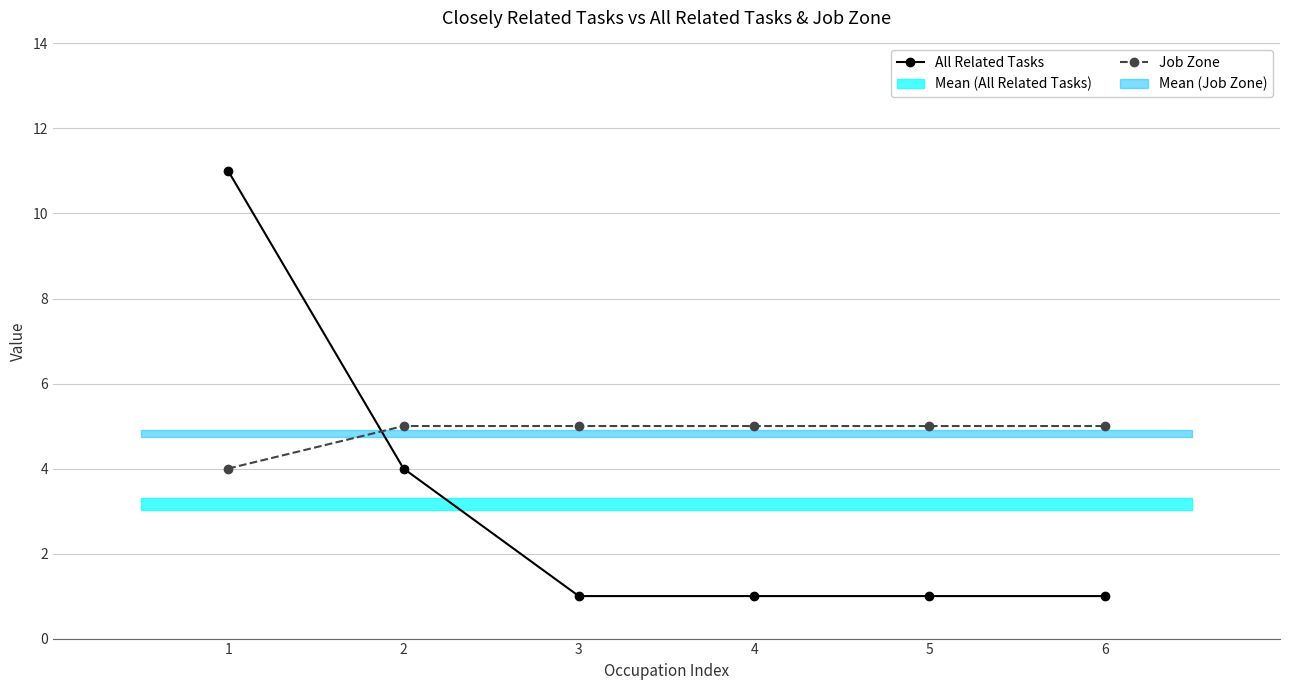

Which series has the largest total across all categories?

Job Zone